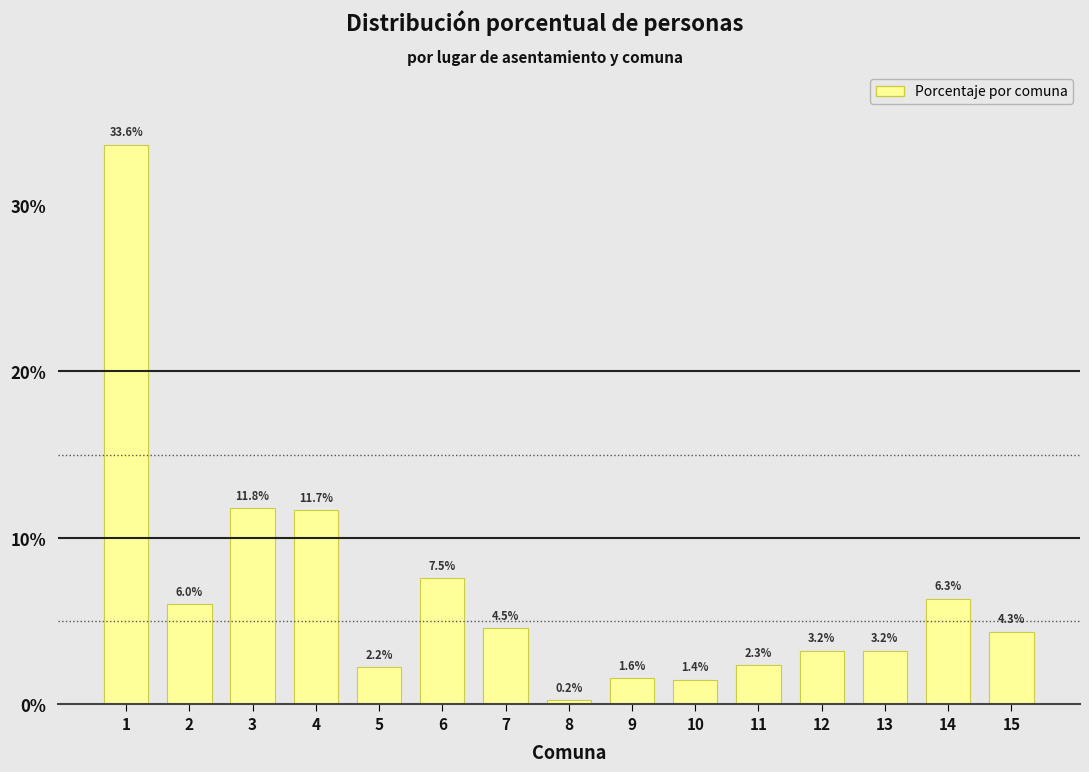

Approximately how many times larger is the value at 13 compared to 4?

0.3